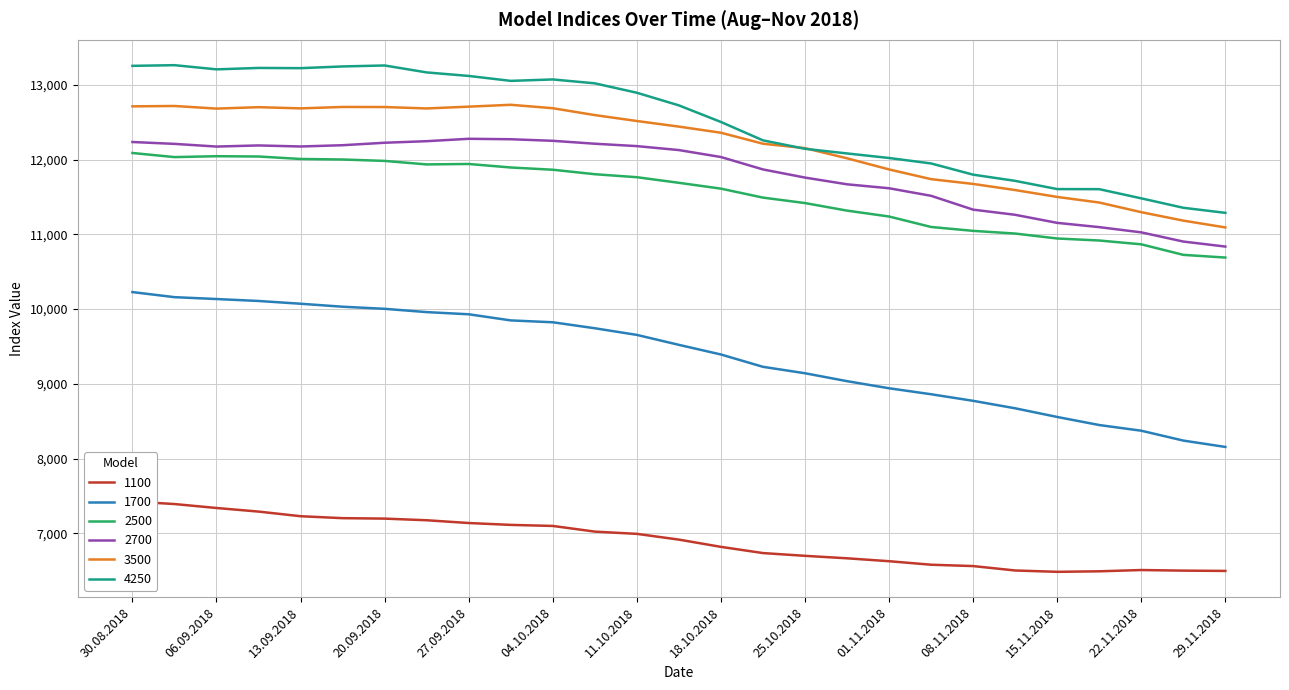

True or false: 4250 has a value of 22961 at 04.10.2018.

False